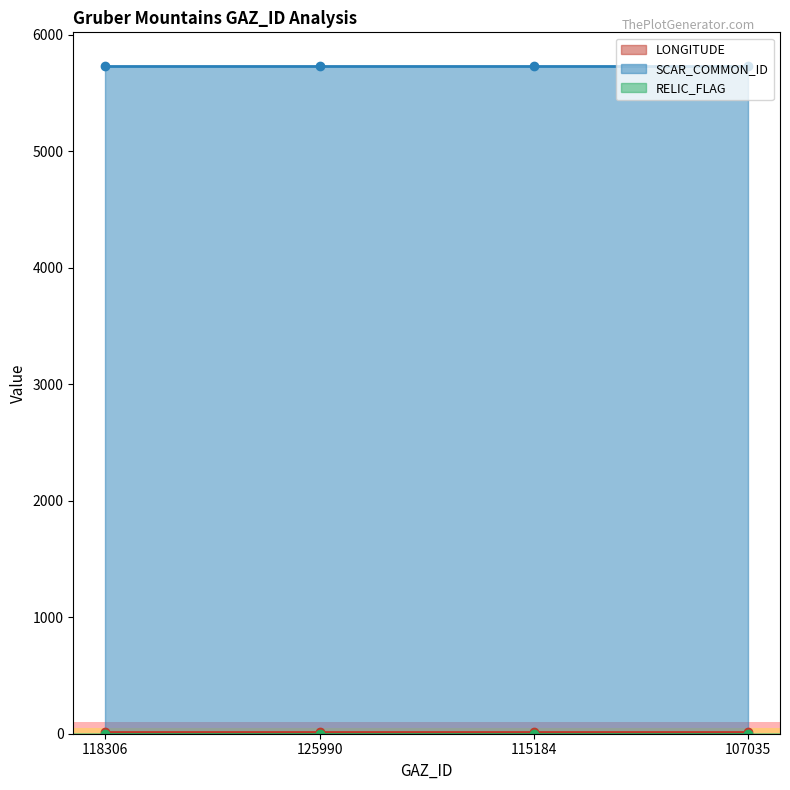

Reading left to right, extract all data points from this chart.

LONGITUDE: 118306=13.4	125990=13.4	115184=13.4	107035=13.4
SCAR_COMMON_ID: 118306=5733.0	125990=5733.0	115184=5733.0	107035=5733.0
RELIC_FLAG: 118306=0.0	125990=0.0	115184=0.0	107035=0.0